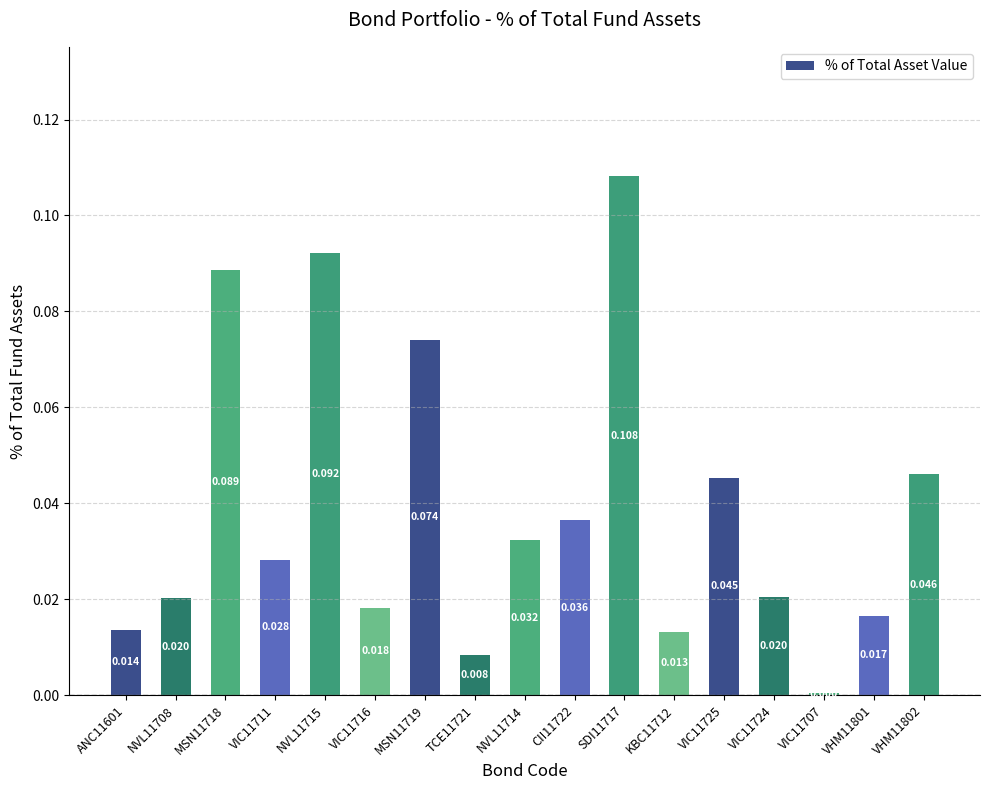

Reading left to right, list all the values displayed in this chart.

0.0	0.0	0.1	0.0	0.1	0.0	0.1	0.0	0.0	0.0	0.1	0.0	0.0	0.0	0.0	0.0	0.0